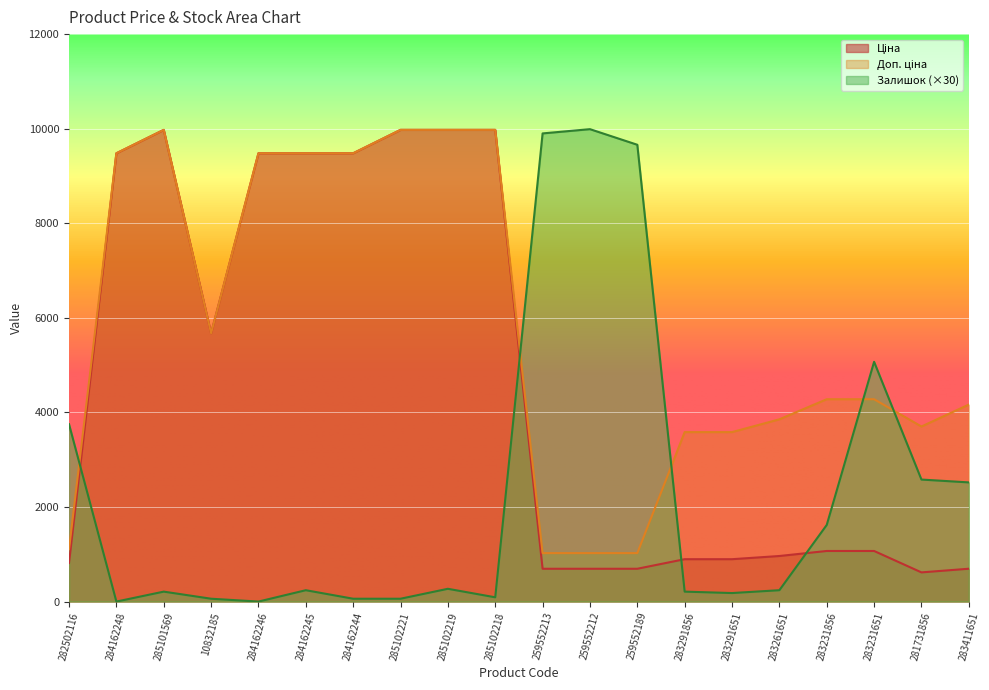

Which series has the widest spread of values?

Залишок (×30)